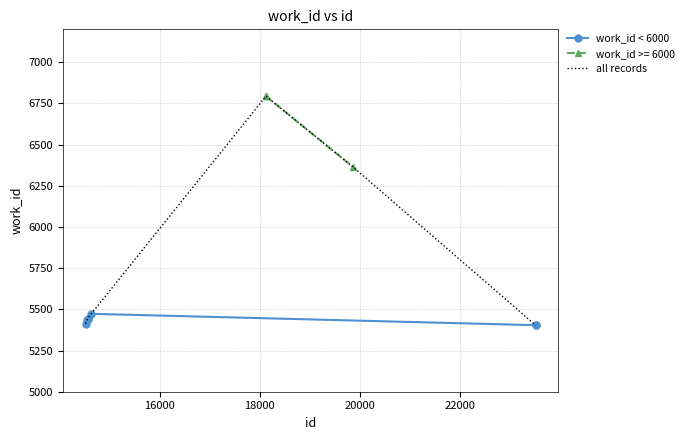

Where does the data first go above 5444?

14630